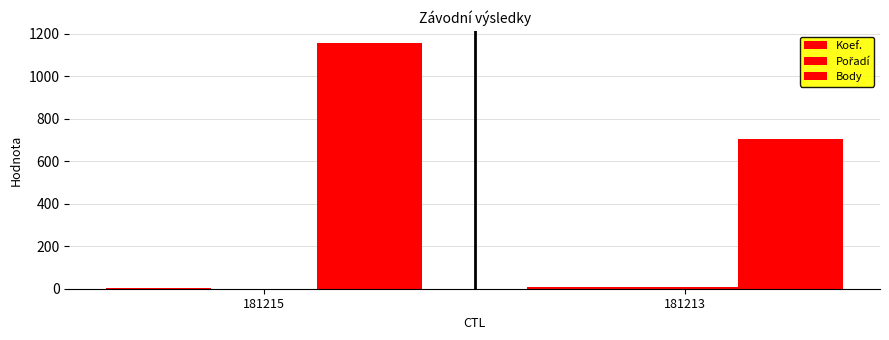

How many Koef. values are between 2 and 7?

2